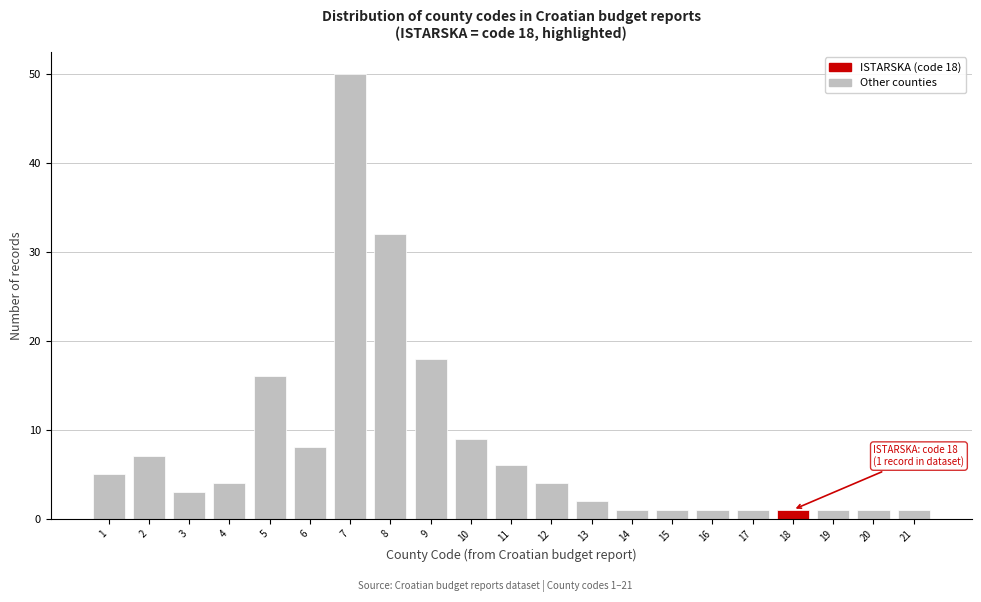

Reading left to right, transcribe all the data shown in this chart.

1=5	2=7	3=3	4=4	5=16	6=8	7=50	8=32	9=18	10=9	11=6	12=4	13=2	14=1	15=1	16=1	17=1	18=1	19=1	20=1	21=1